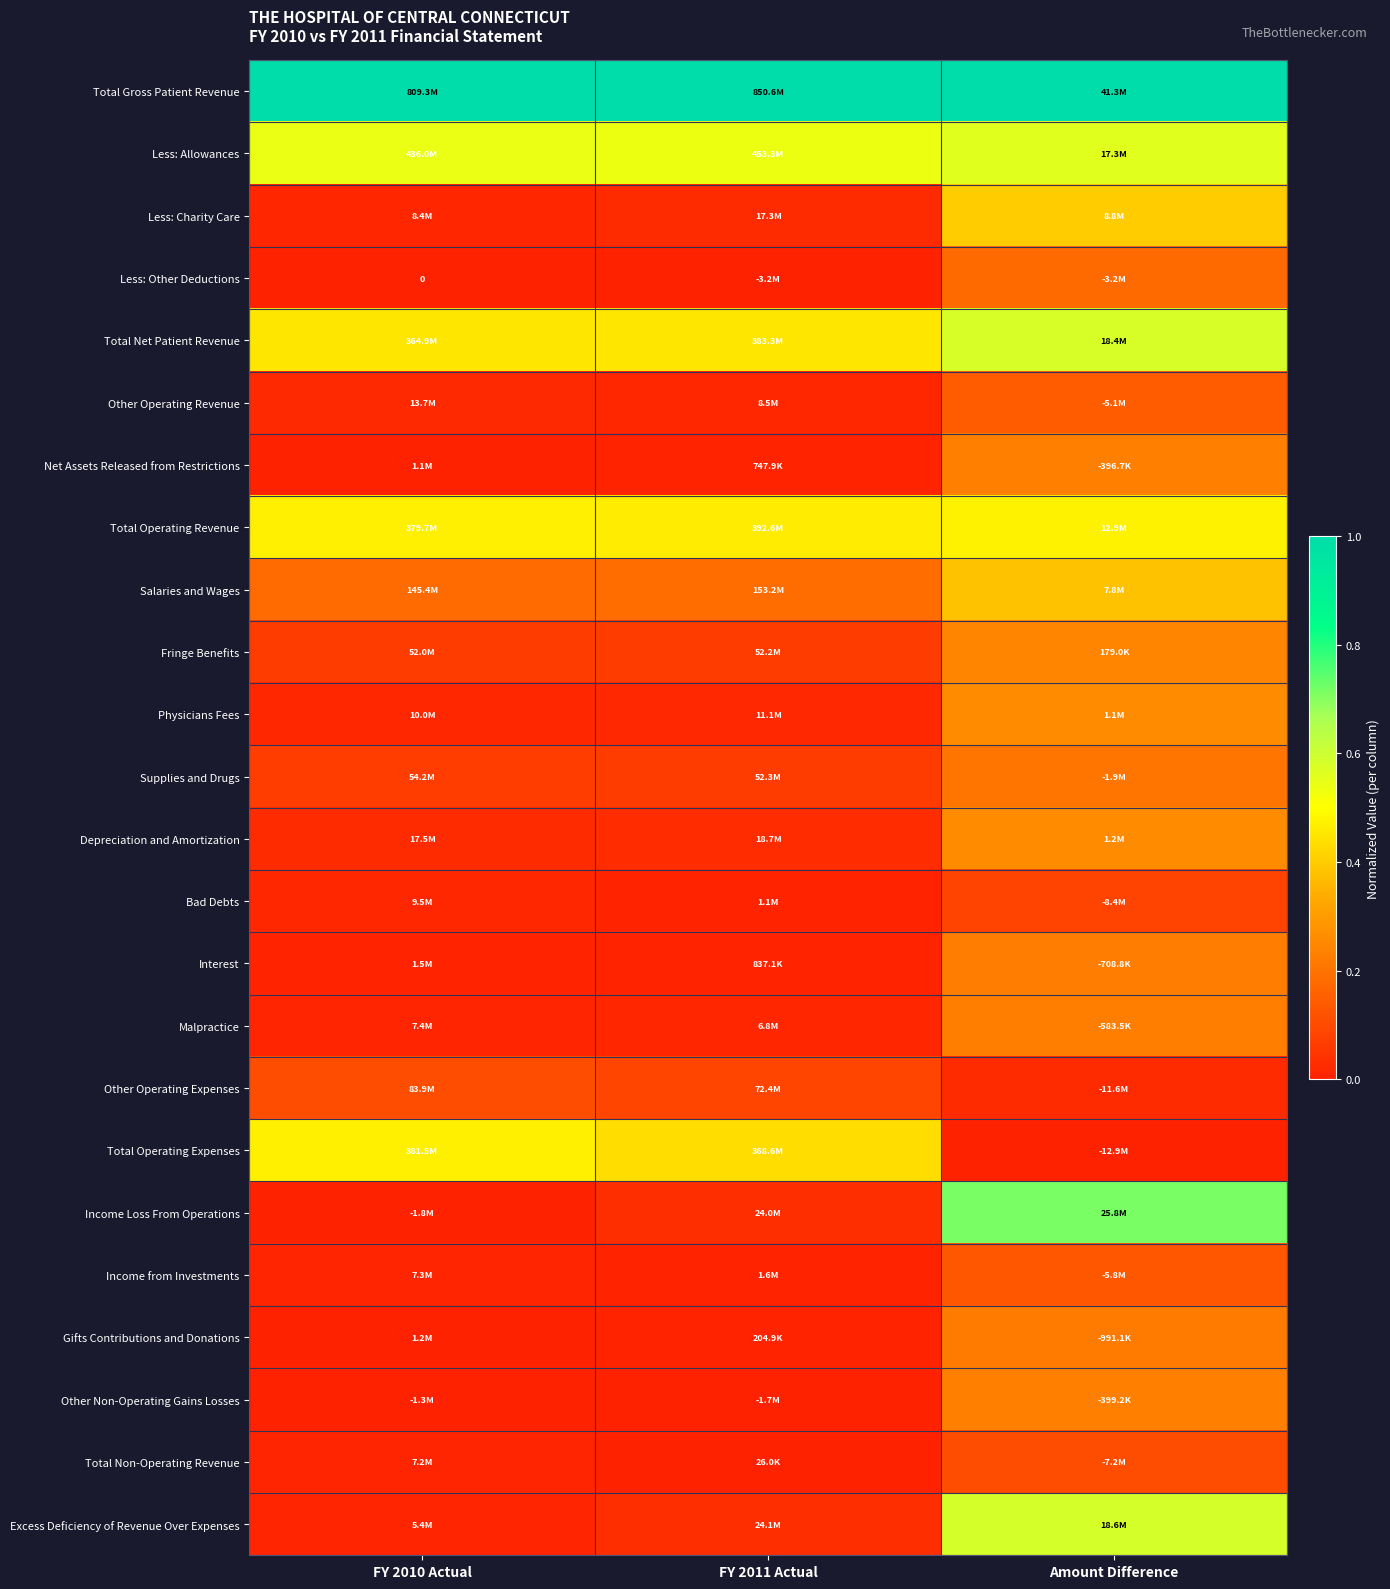

How many data points in Total Operating Expenses are above 0?

2